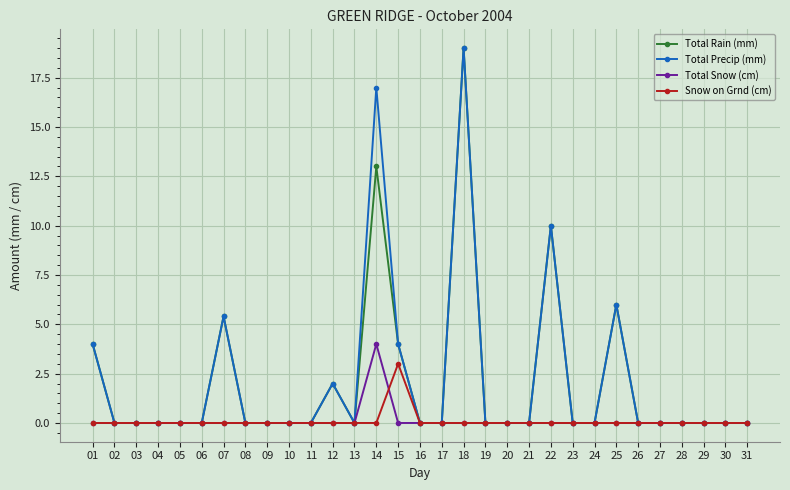

True or false: Total Rain (mm) has more than 2 points higher than both neighbors.

True